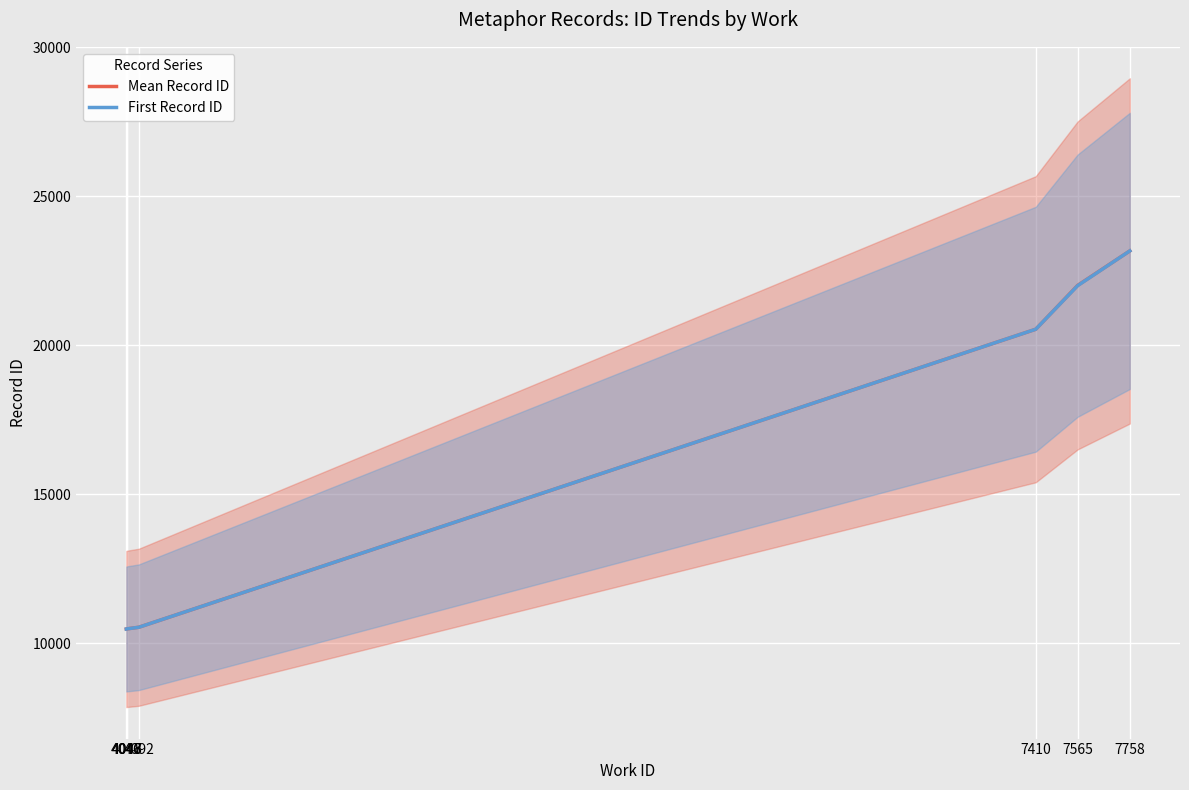

True or false: First Record ID and Mean Record ID cross at least once.

False